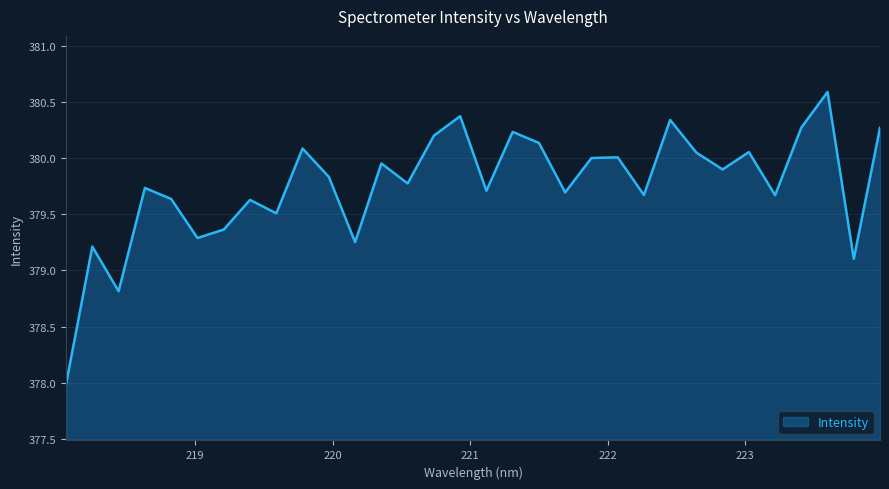

What is the maximum value shown in the chart?

380.6